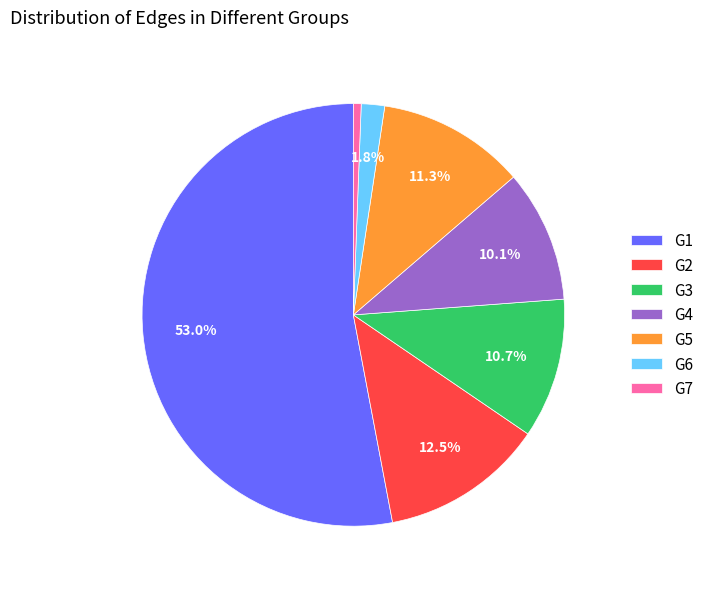

Which category has the smallest portion of the pie?

G7